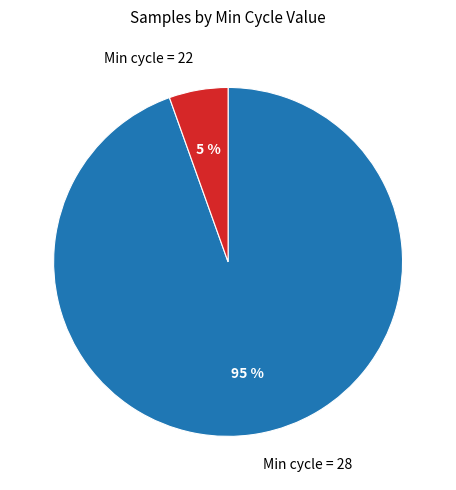

To the nearest percent, what is the combined percentage of Min cycle = 28 and Min cycle = 22?

100%